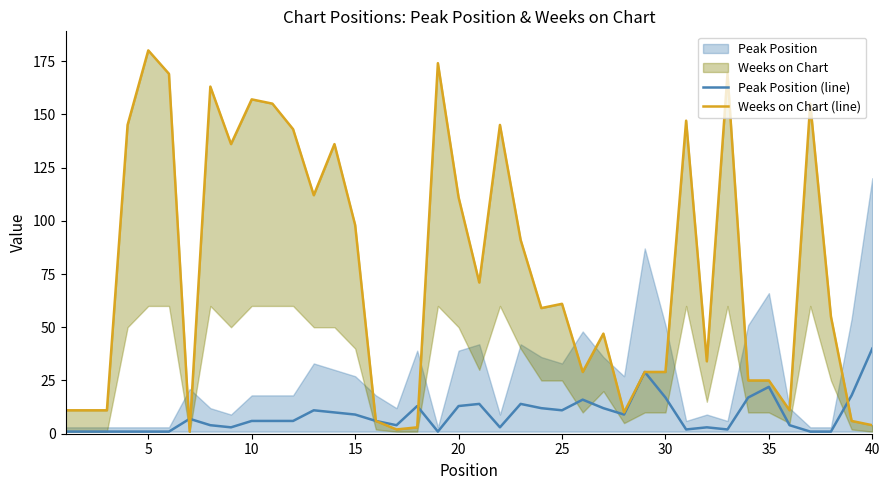

At which label does Peak Position (line) reach its peak?

40